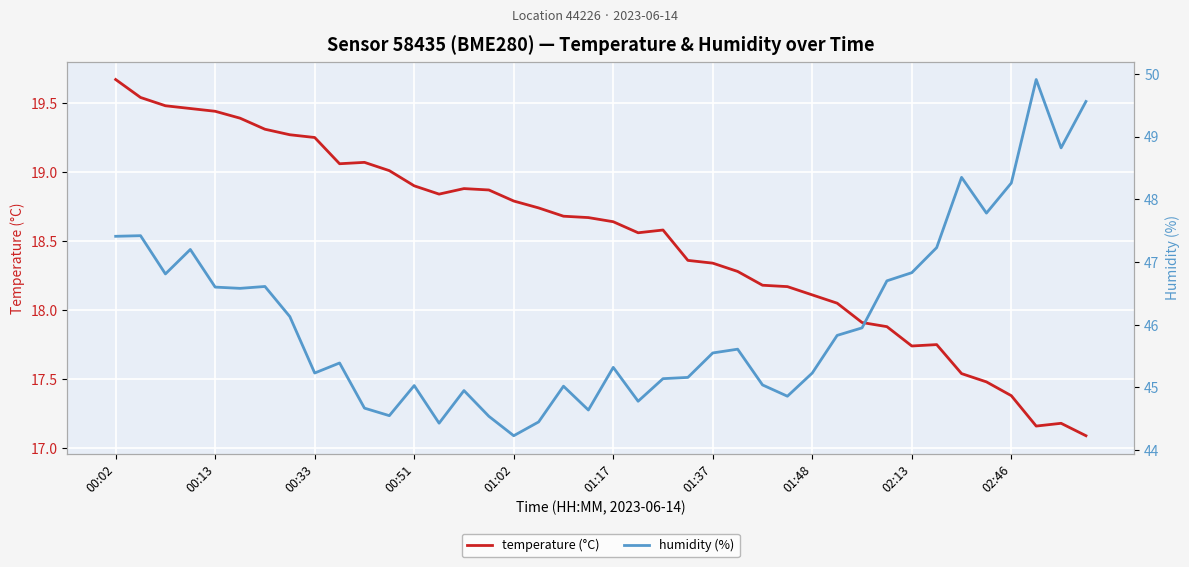

Is the value of temperature (°C) at 26 greater than the value of humidity (%) at 23?

No